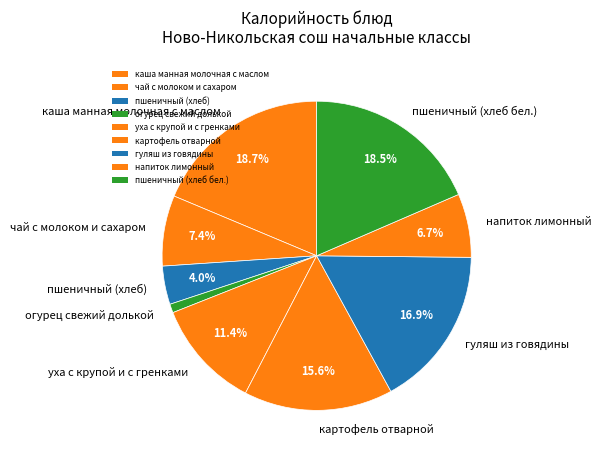

Between огурец свежий долькой and напиток лимонный, which is larger?

напиток лимонный